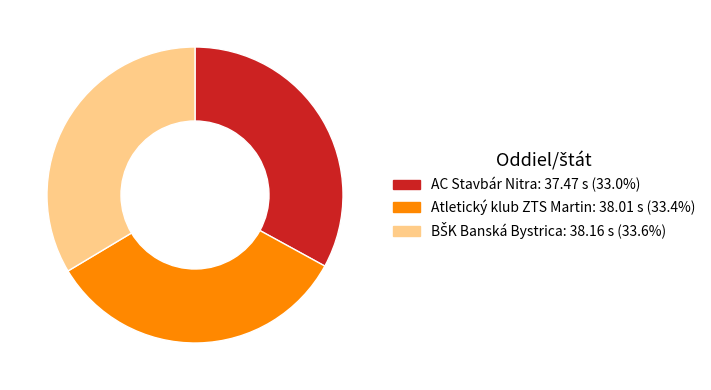

Does any single category account for the majority?

No